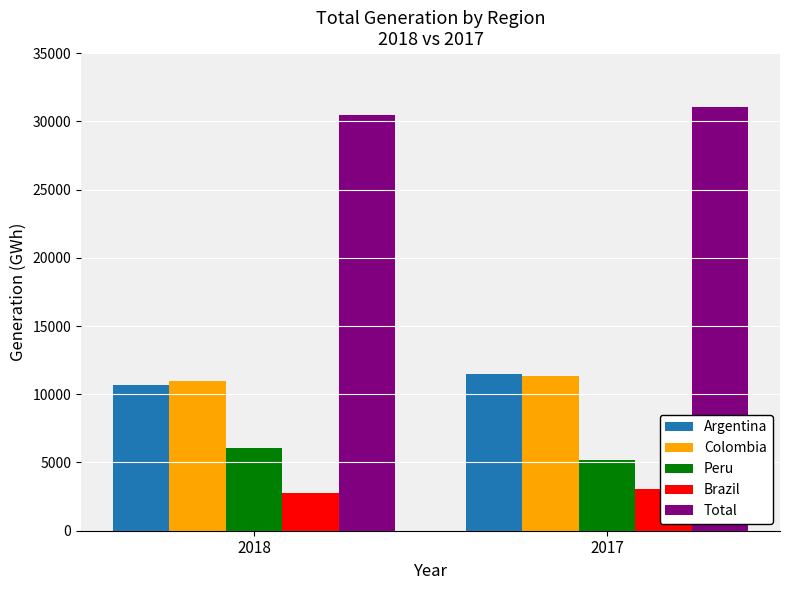

How many data points in Colombia are less than 11363?

1